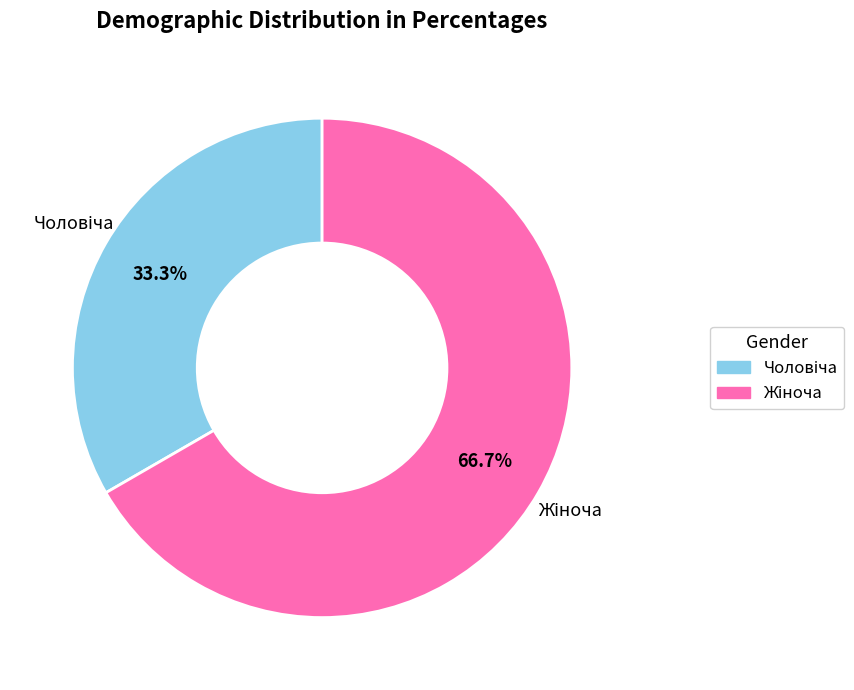

Is there a majority slice in this chart?

Yes